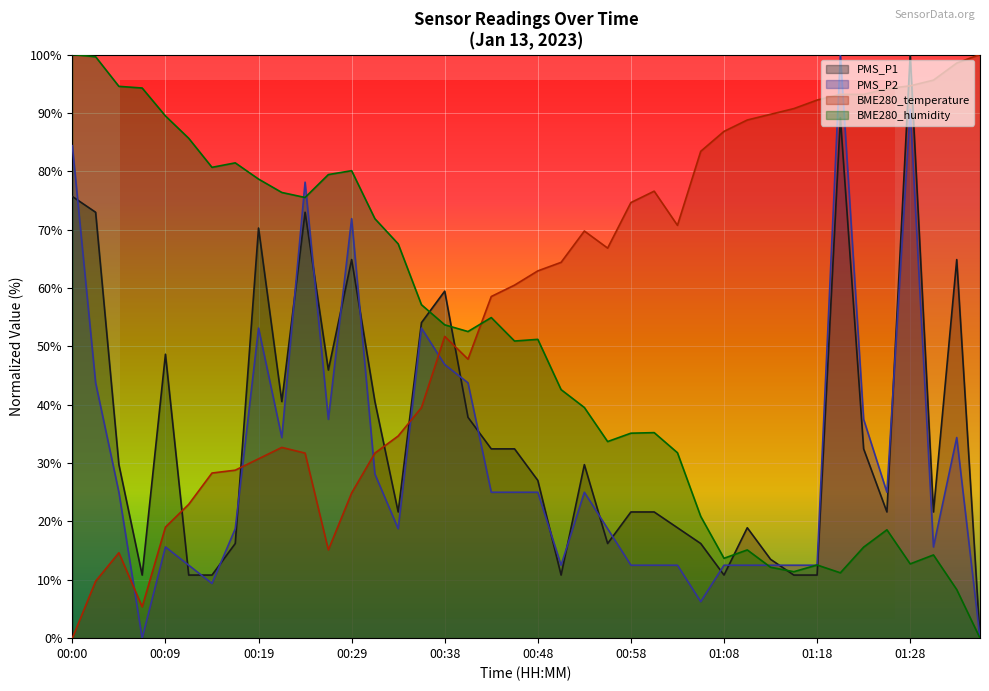

What is the average value of the BME280_temperature series?

56.9